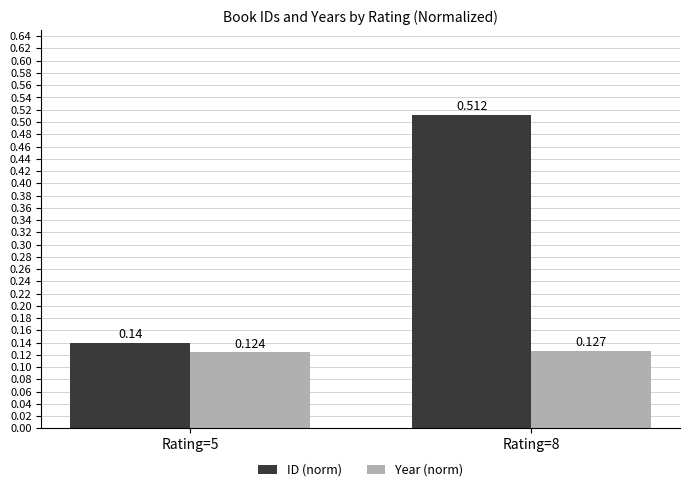

Which series has the largest total across all categories?

ID (norm)